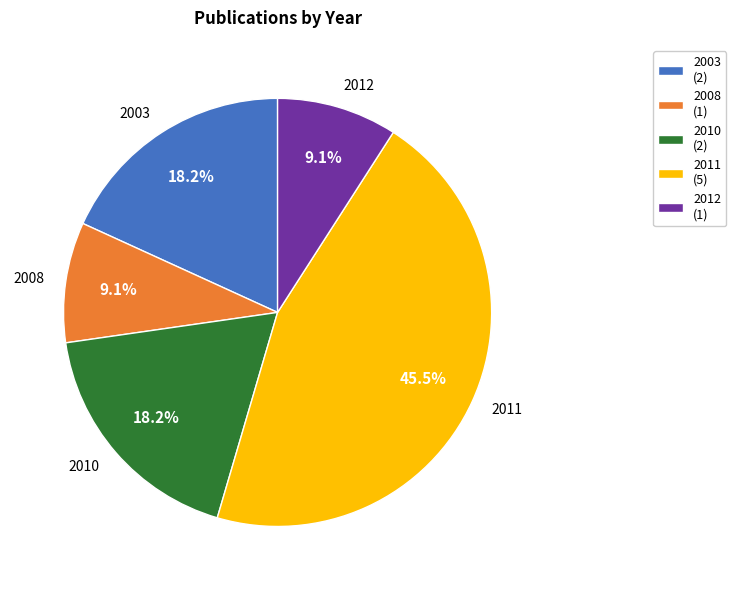

Is there a majority slice in this chart?

No